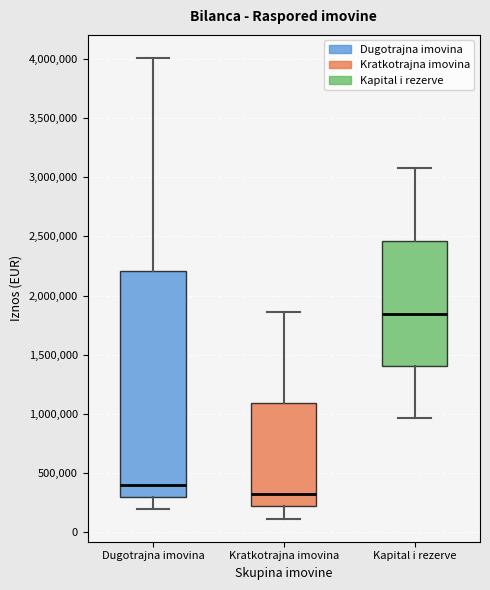

Where does the median line of the box for Kapital i rezerve sit on the y-axis? The values are not printed on the chart, so give them approximately, as read against the axis.

1850000